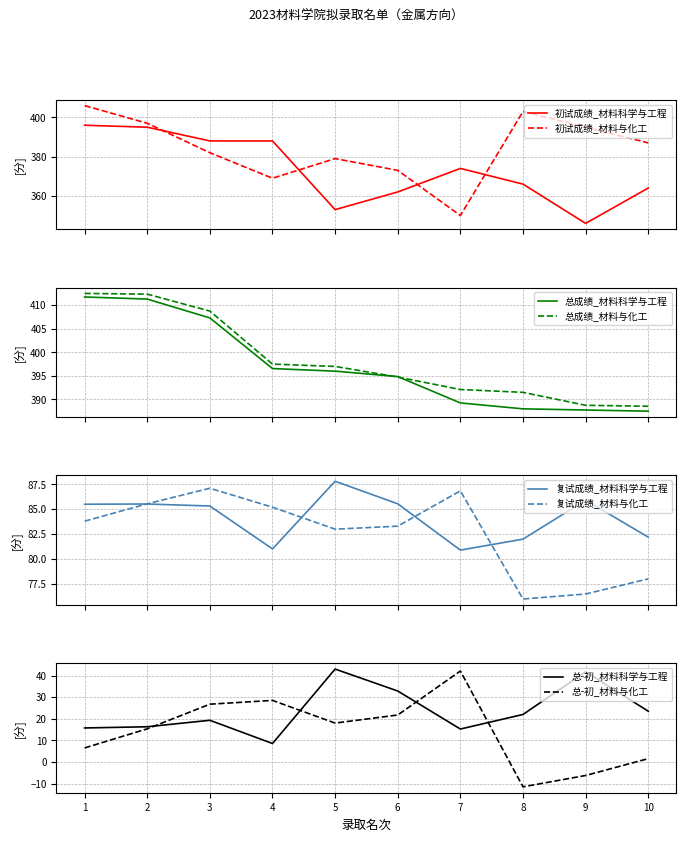

What is the highest value of the 复试成绩_材料与化工 series?

87.1